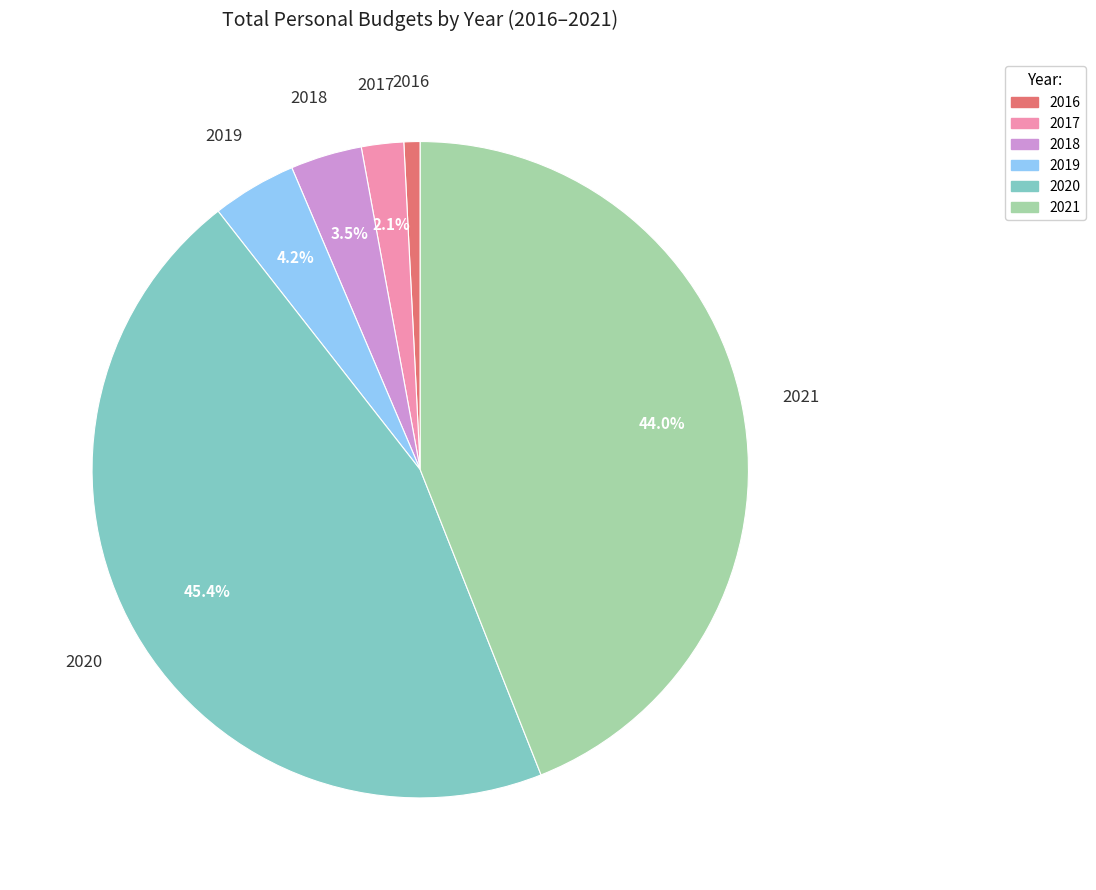

Count the number of slices in the pie.

6